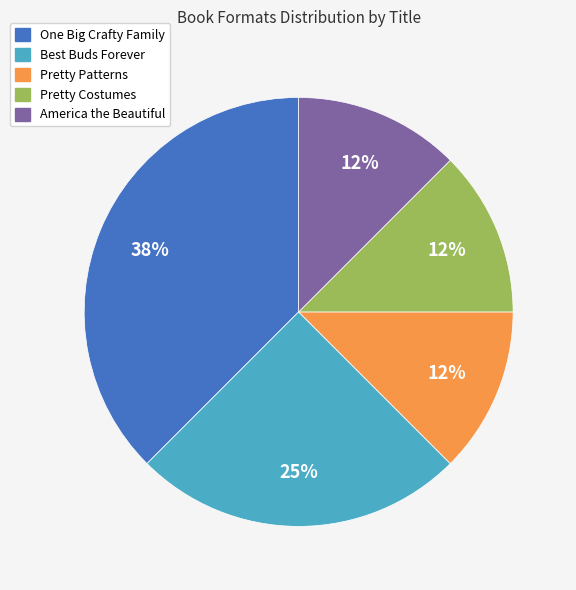

Approximately how many times larger is the value at Pretty Costumes compared to One Big Crafty Family?

0.3